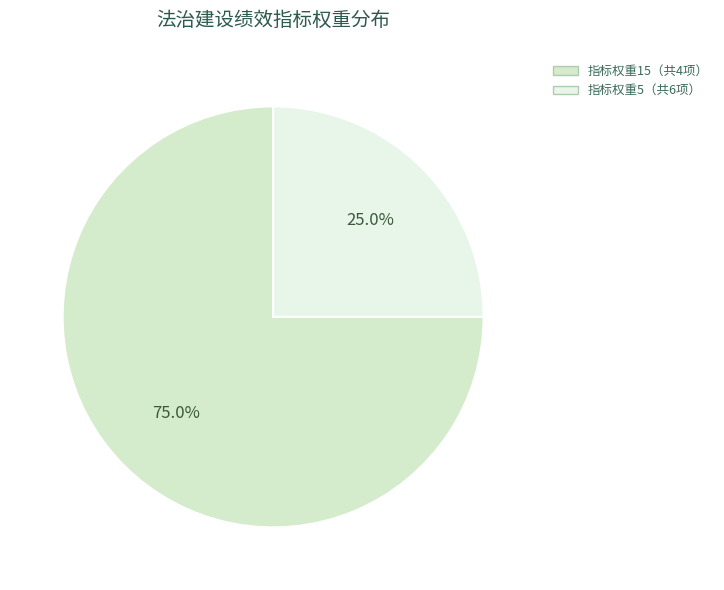

Does any single category account for the majority?

Yes